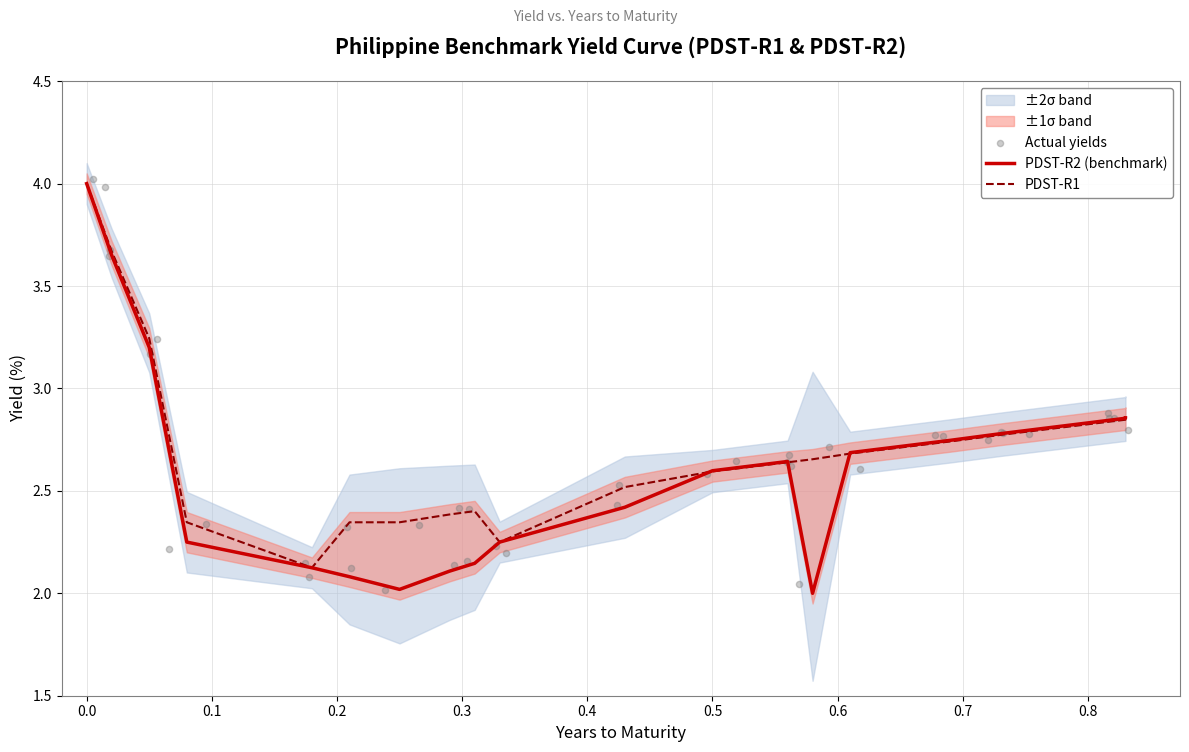

Which series has the largest total across all categories?

PDST-R1